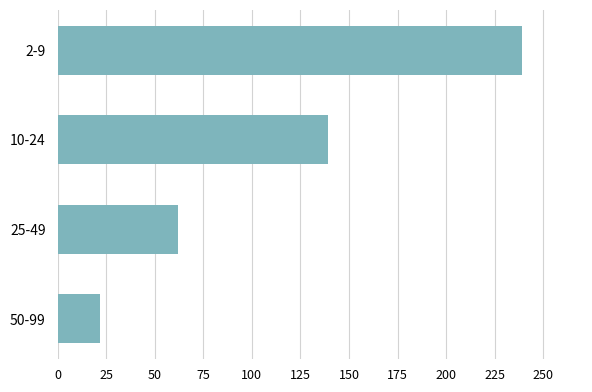

Are the bars grouped side by side (vs. stacked)?

No